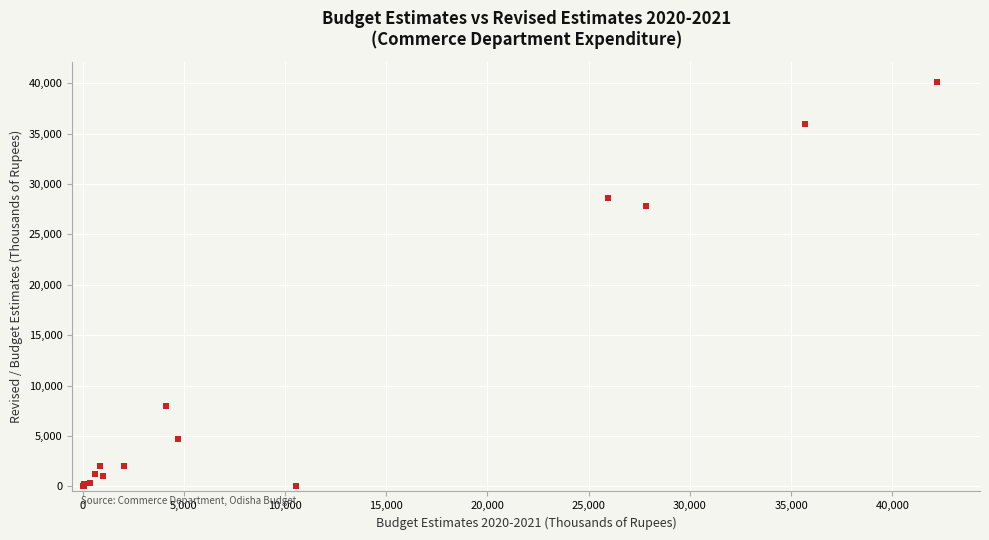

What Y value in the scatter plot is closest to 20042?

27810